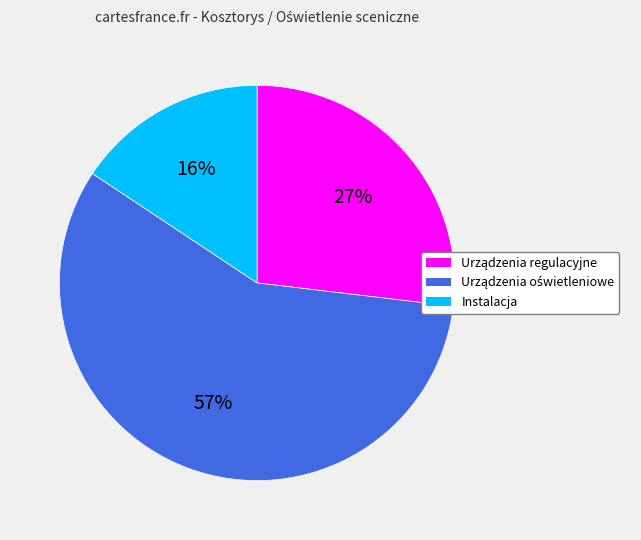

Does any single category account for the majority?

Yes